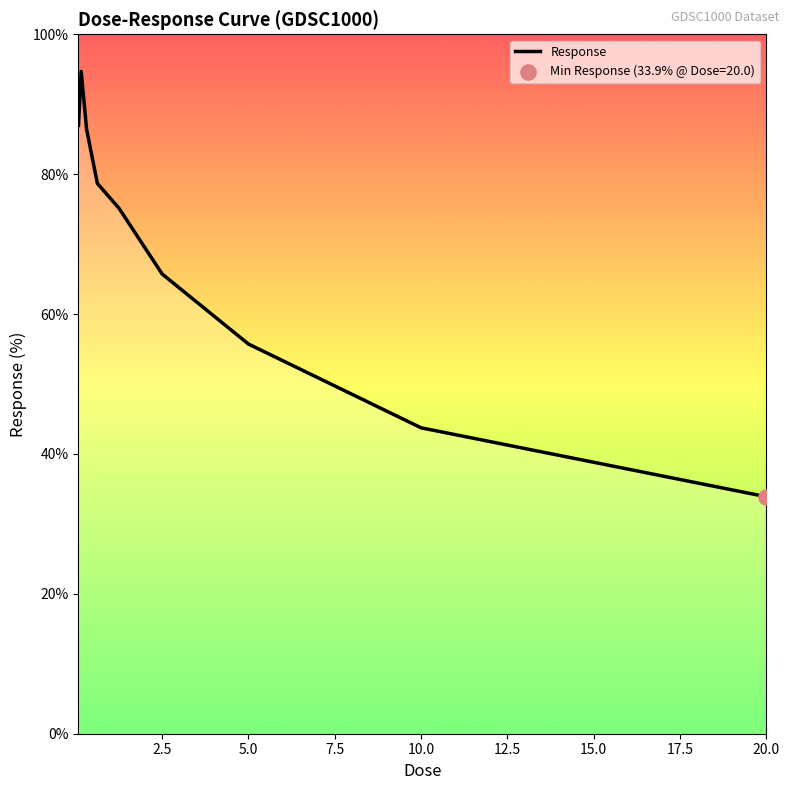

What is the maximum value shown in the chart?

94.7